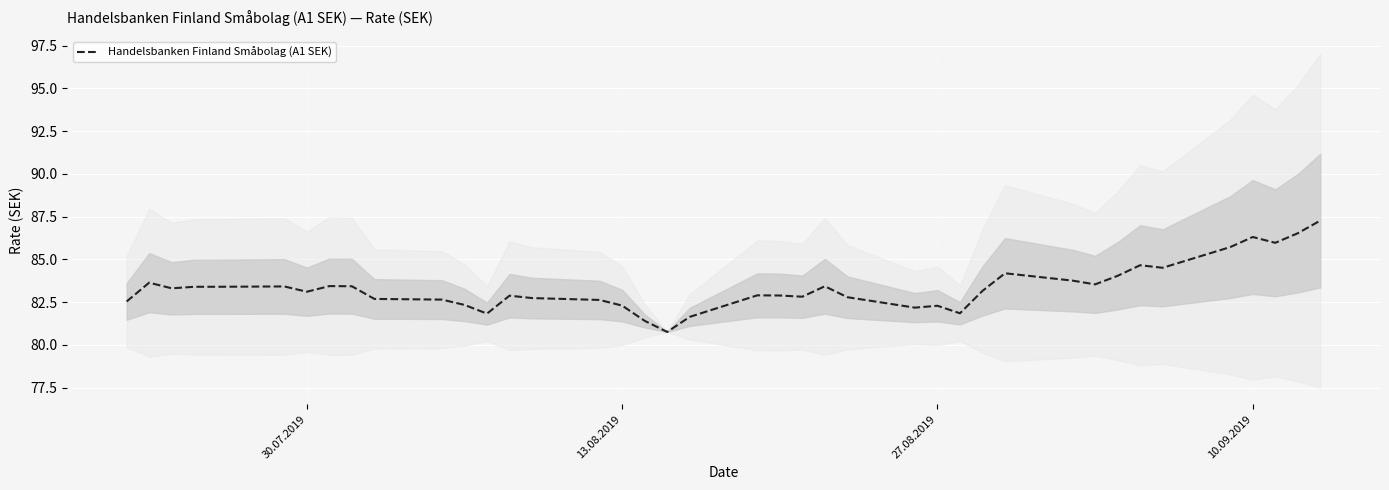

Is it true that Handelsbanken Finland Småbolag (A1 SEK) equals 148.6 at 30.07.2019?

False